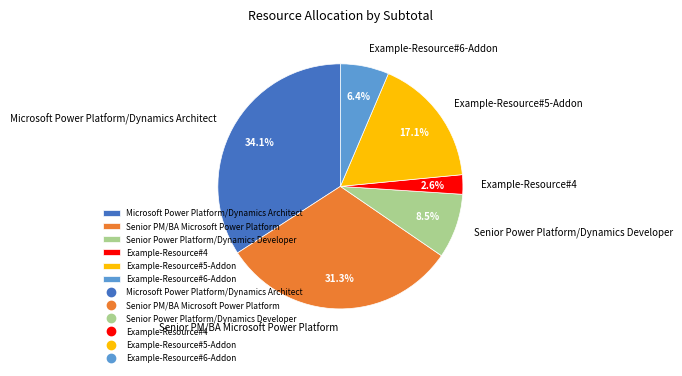

Count the number of slices in the pie.

6